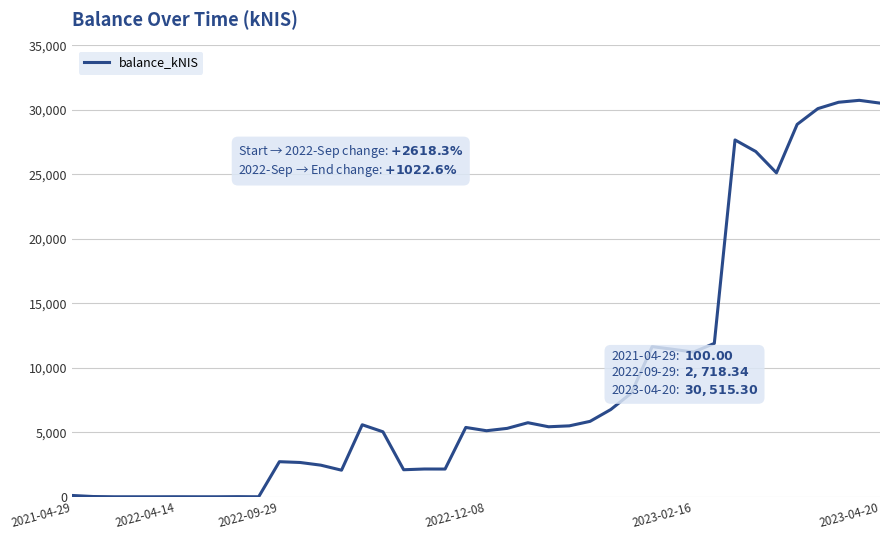

What is the maximum value shown in the chart?

30732.2